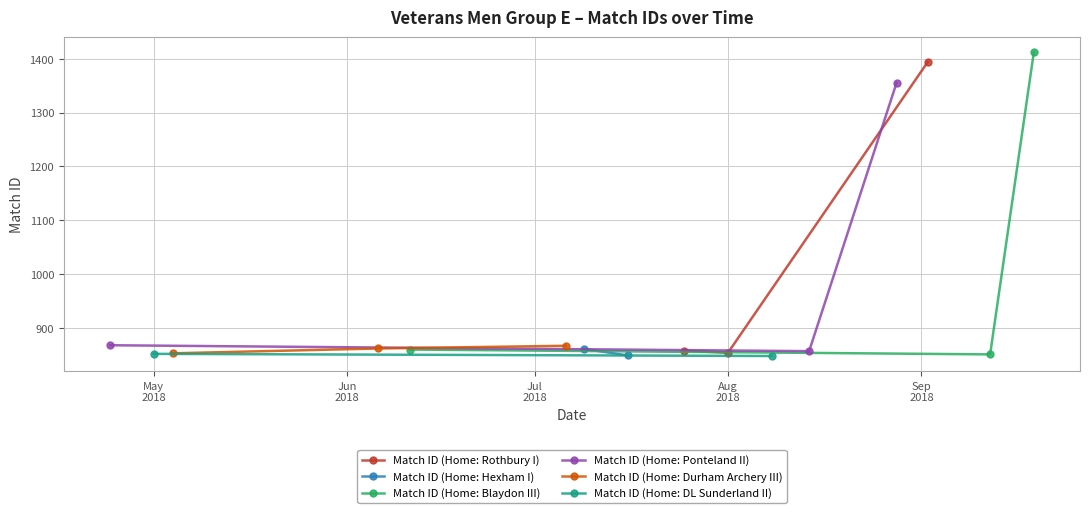

What is the value of the Match ID (Home: Rothbury I) point at the 1st from the left?

858